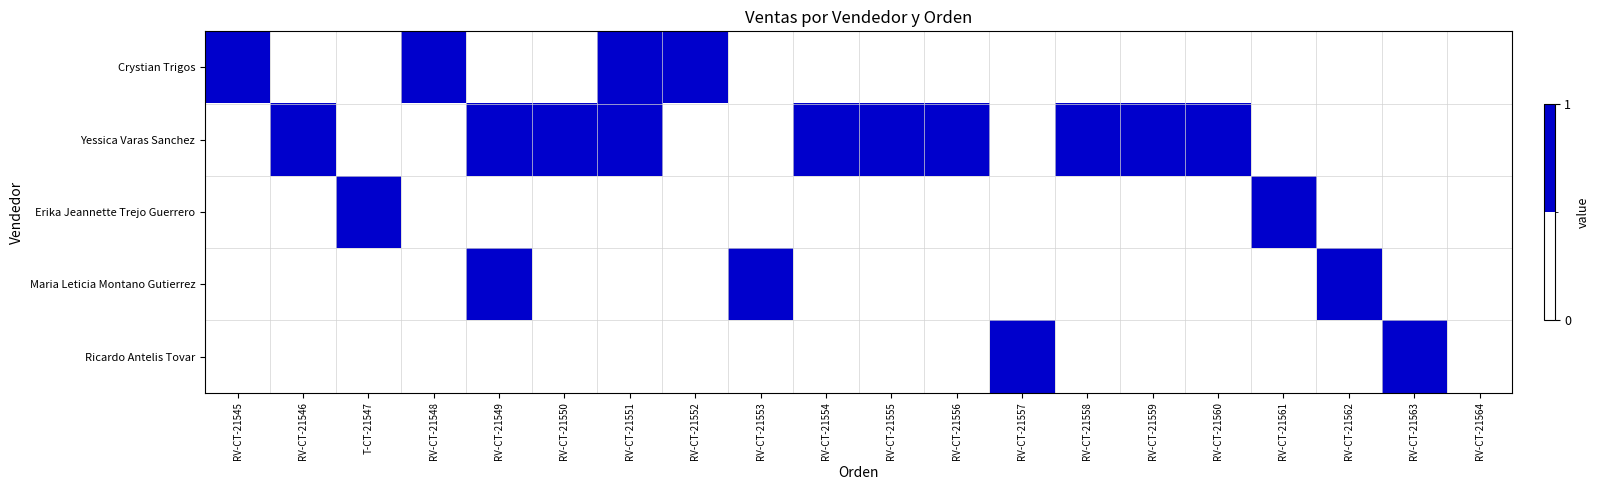

What is the greatest value displayed?

1